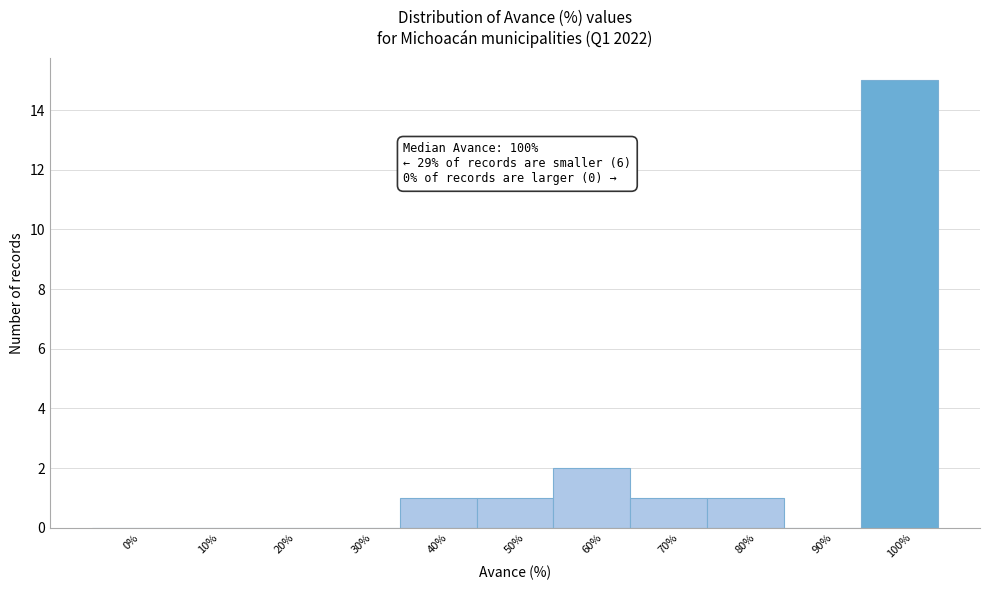

Reading left to right, list all the values displayed in this chart.

0%=0	10%=0	20%=0	30%=0	40%=1	50%=1	60%=2	70%=1	80%=1	90%=0	100%=15